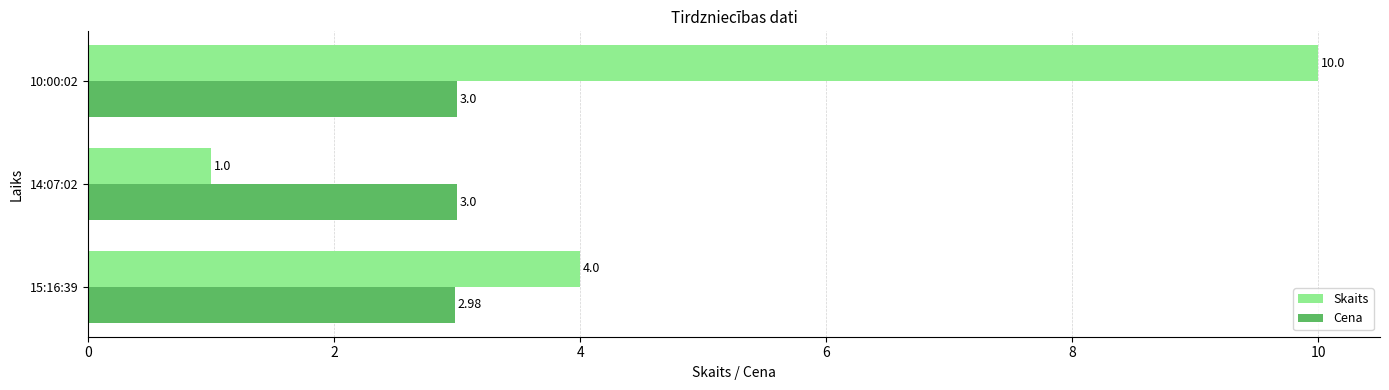

How many data points in Skaits are less than 4?

1